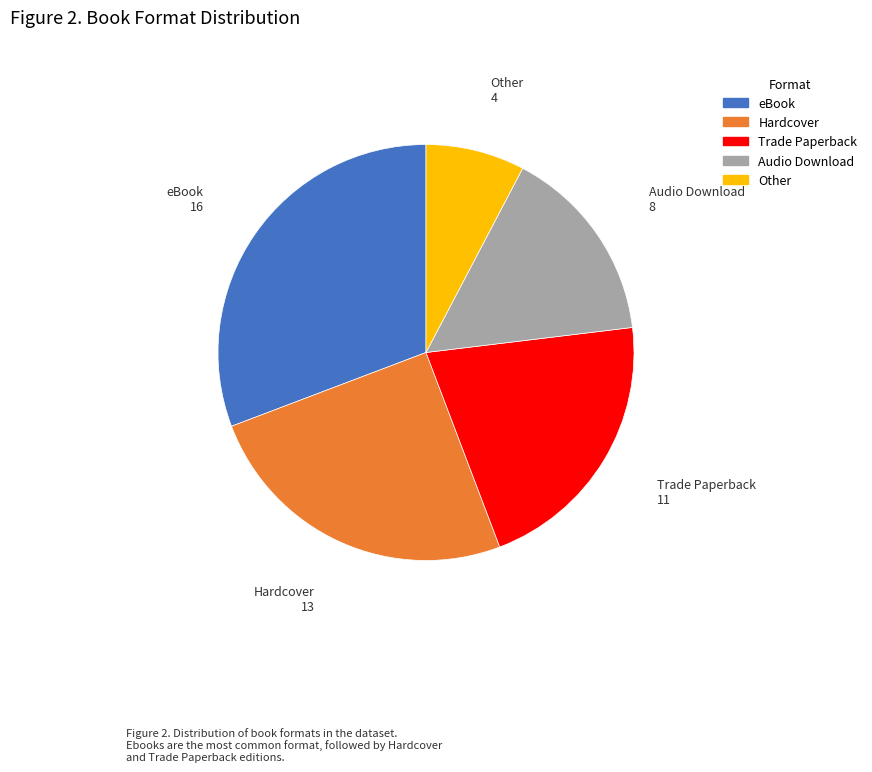

Rank the categories by value from highest to lowest.

eBook, Hardcover, Trade Paperback, Audio Download, Other